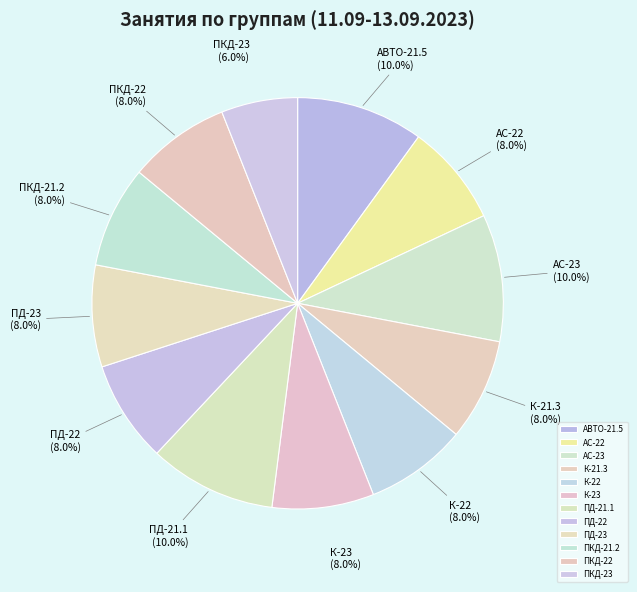

What percentage do ПКД-21.2 and ПКД-22 together represent?

16.0%